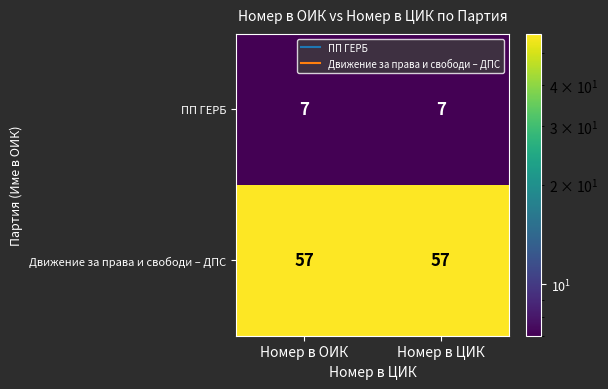

True or false: Движение за права и свободи – ДПС has a value of 84 at Номер в ОИК.

False